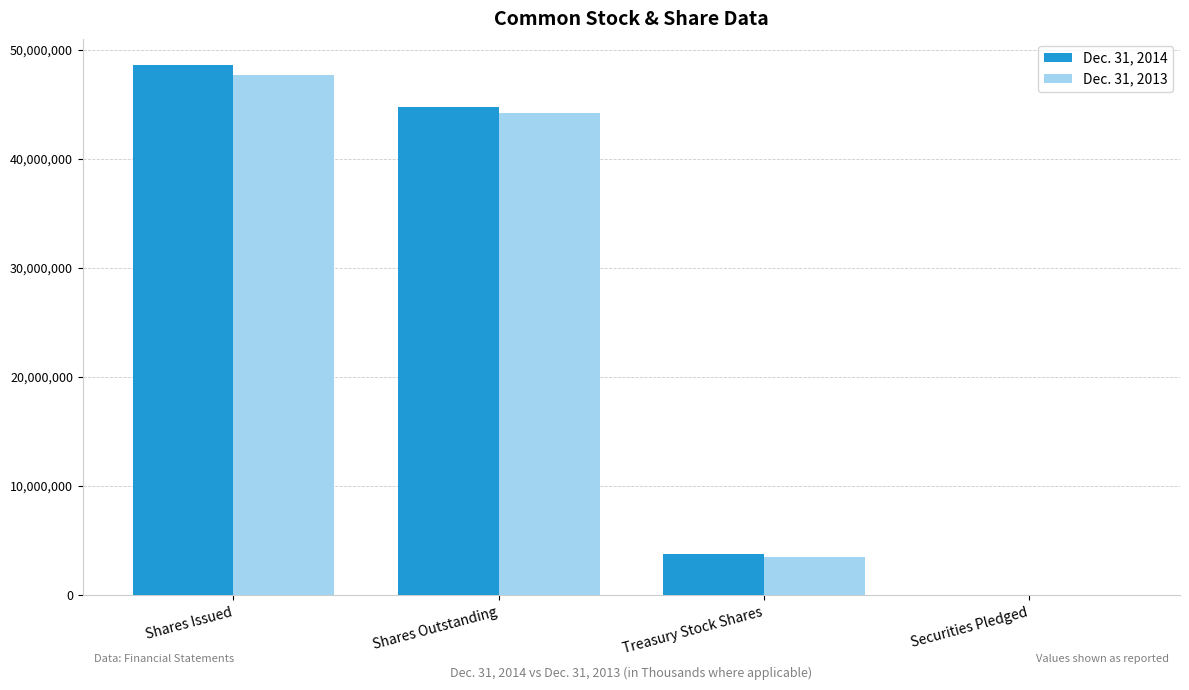

What is the maximum value shown in the chart?

48593812